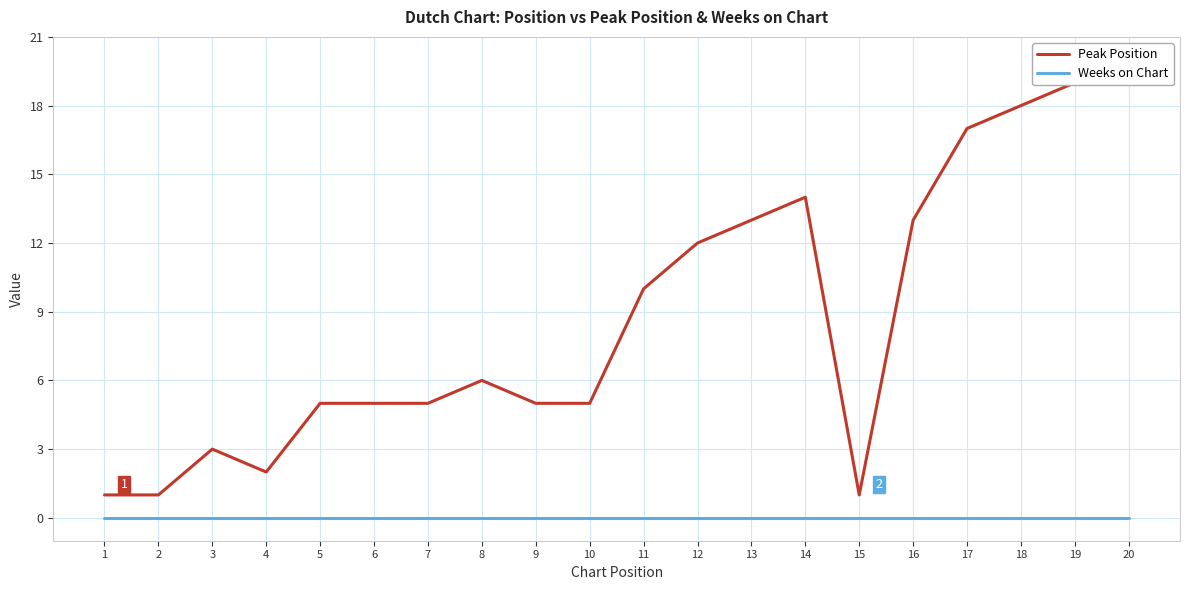

True or false: Peak Position has a value of 13 at 16.

True